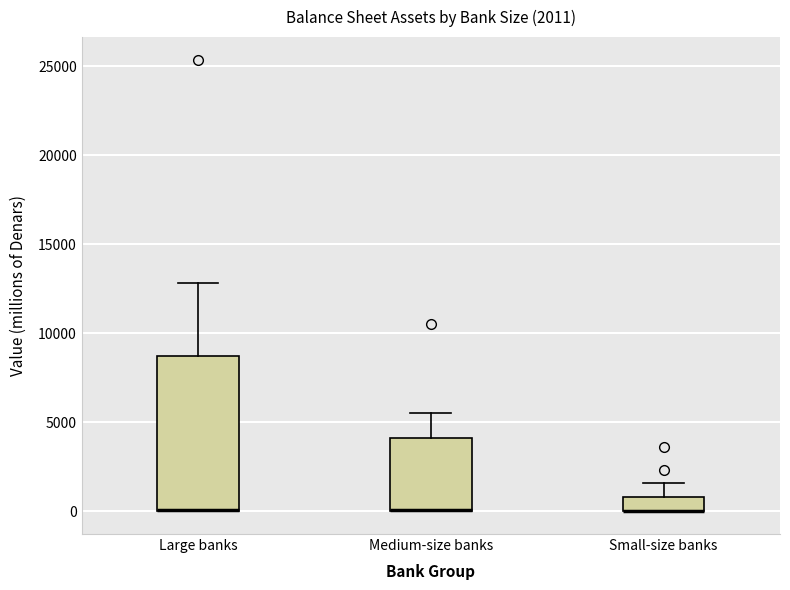

Which box is the tallest, from its lower edge to its upper edge?

Large banks